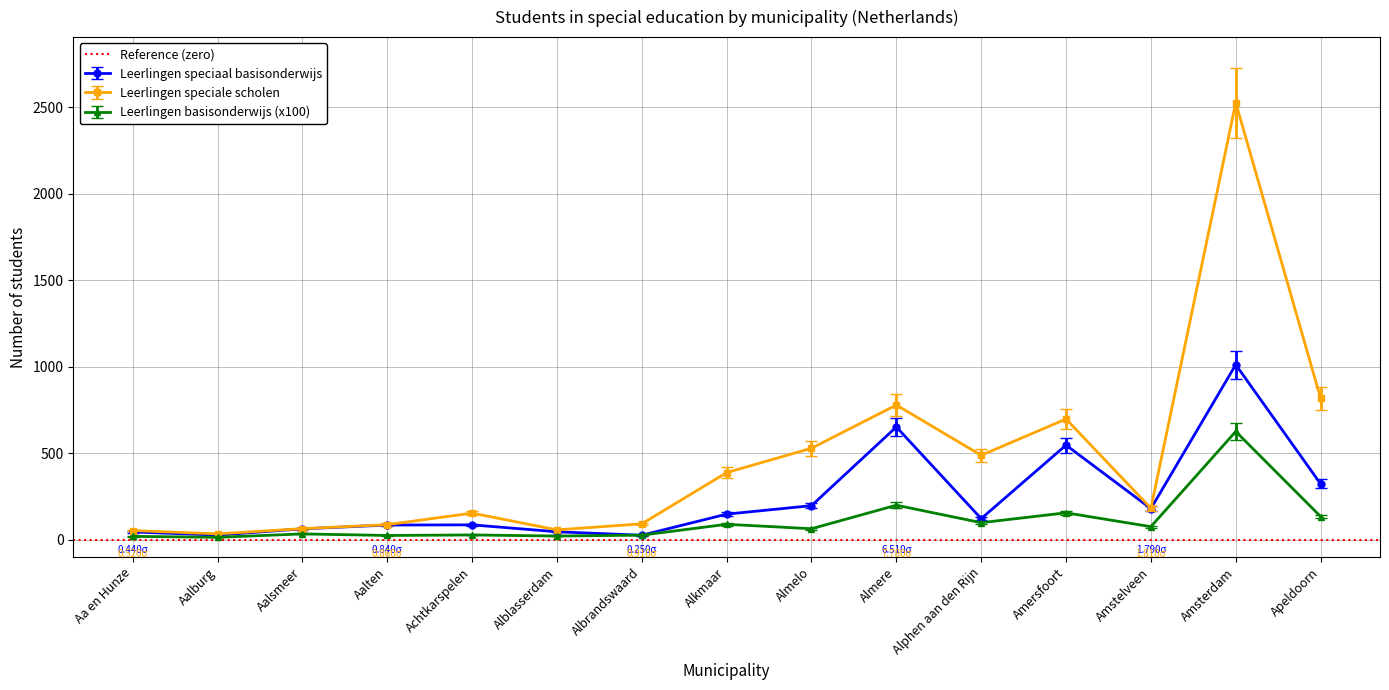

What position from the left is Amstelveen?

13